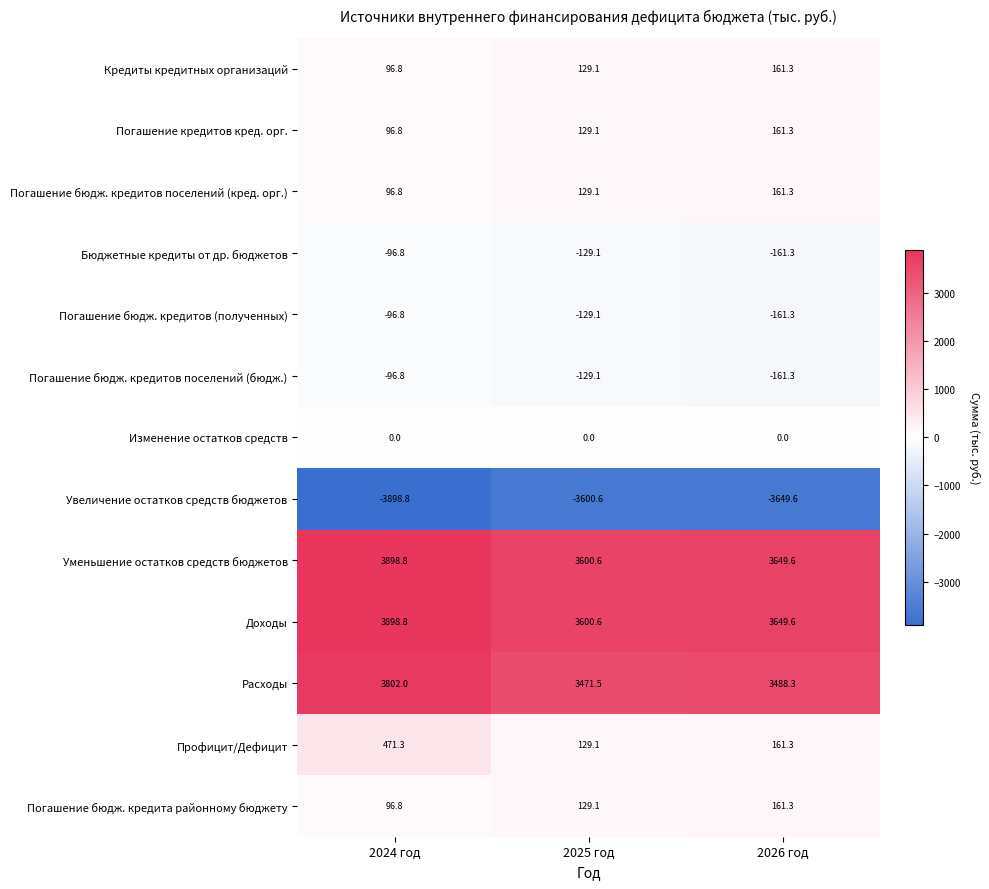

Where does the Увеличение остатков средств бюджетов series first go above -3649?

2025 год